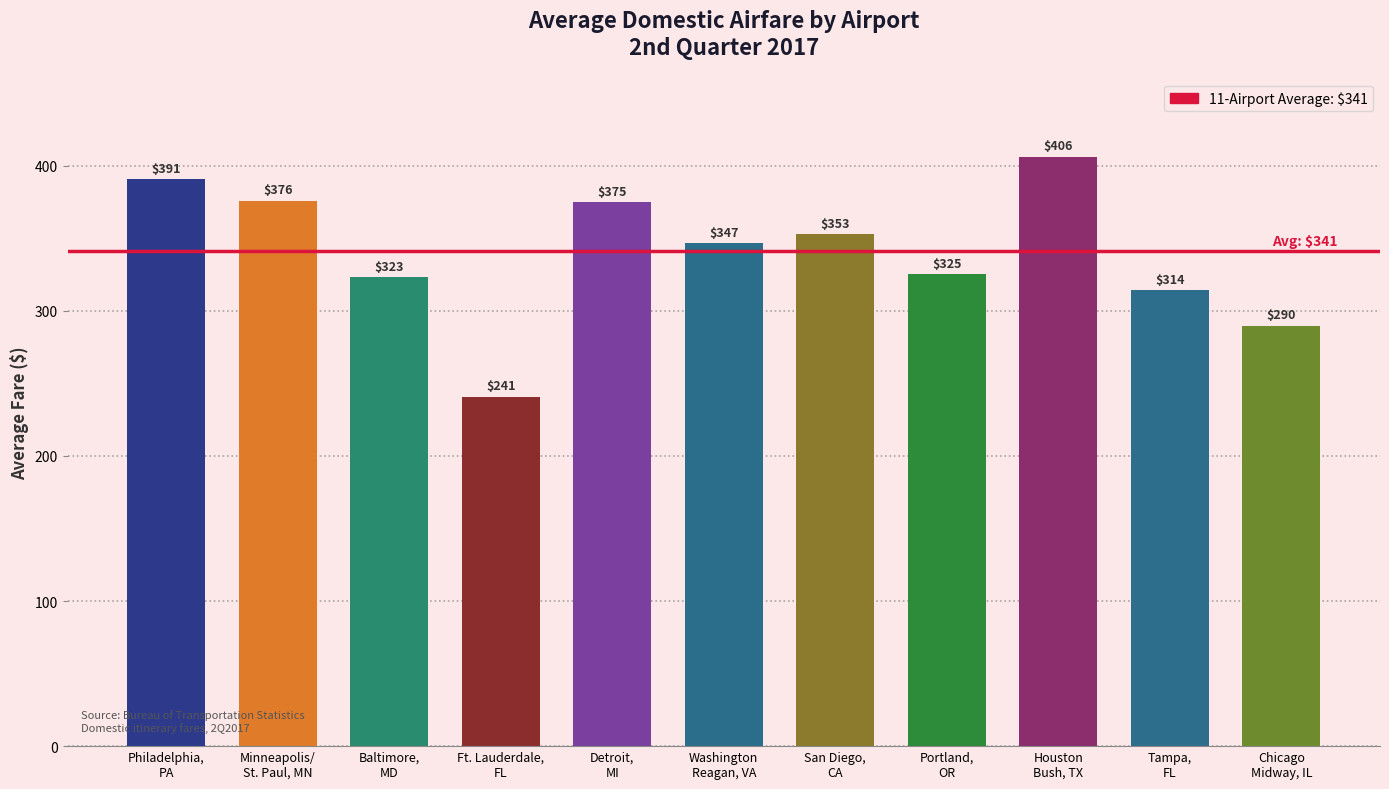

Is it true that the value at Philadelphia, PA is 630.1?

False